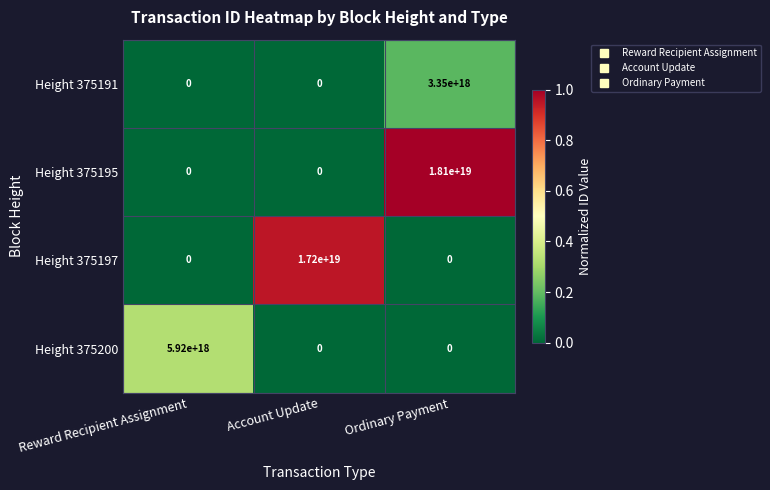

Count the number of data series in this chart.

4